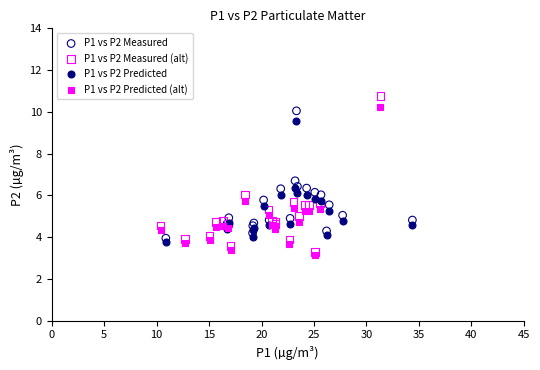

Which series contains the lowest Y value?

P1 vs P2 Predicted (alt)